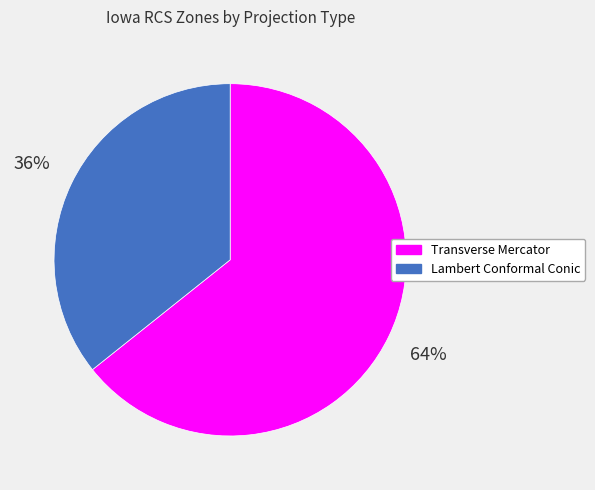

Count the number of slices in the pie.

2